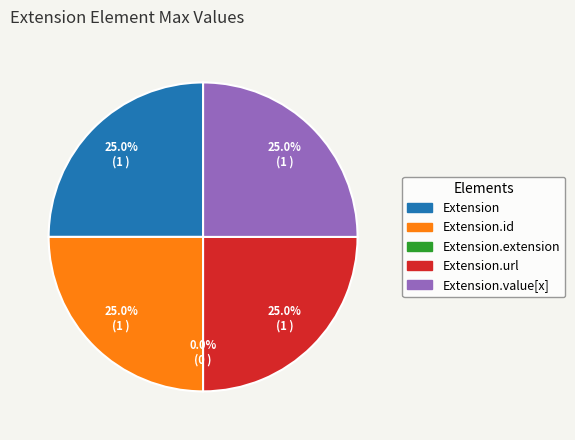

Does Extension account for over 50% of the chart?

No